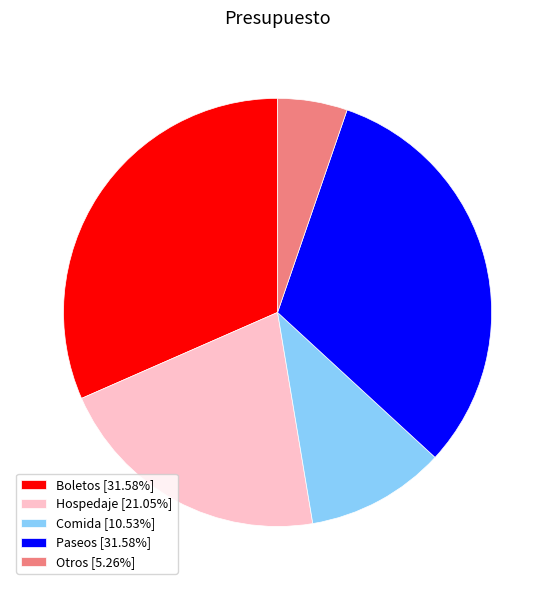

Is there any slice that represents more than half of the pie?

No